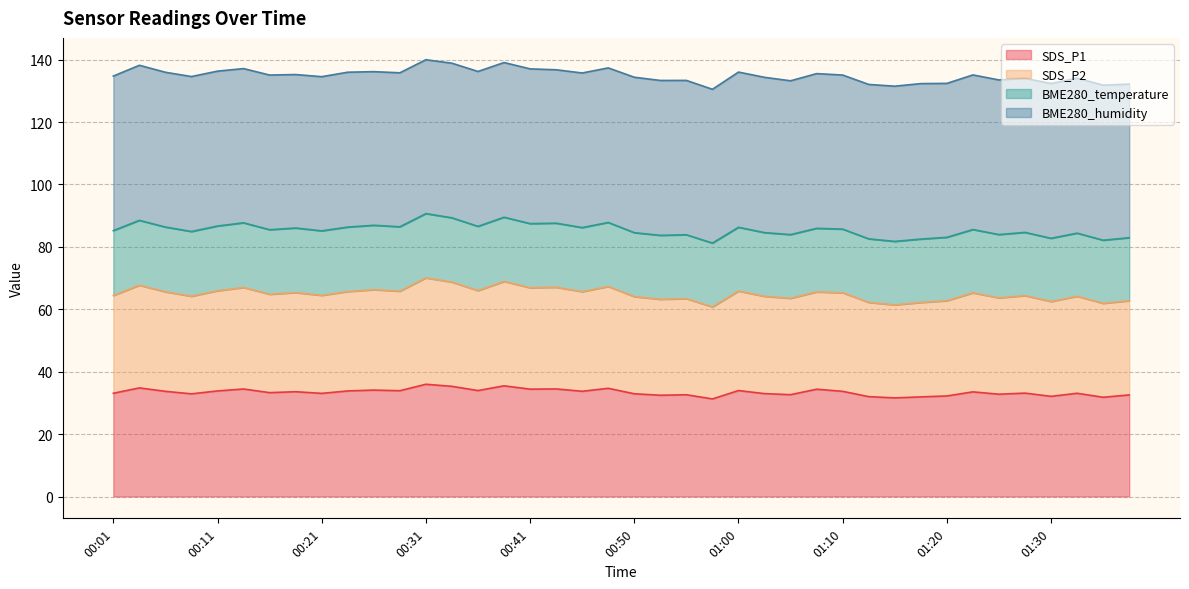

True or false: SDS_P1 and SDS_P2 cross at least once.

False